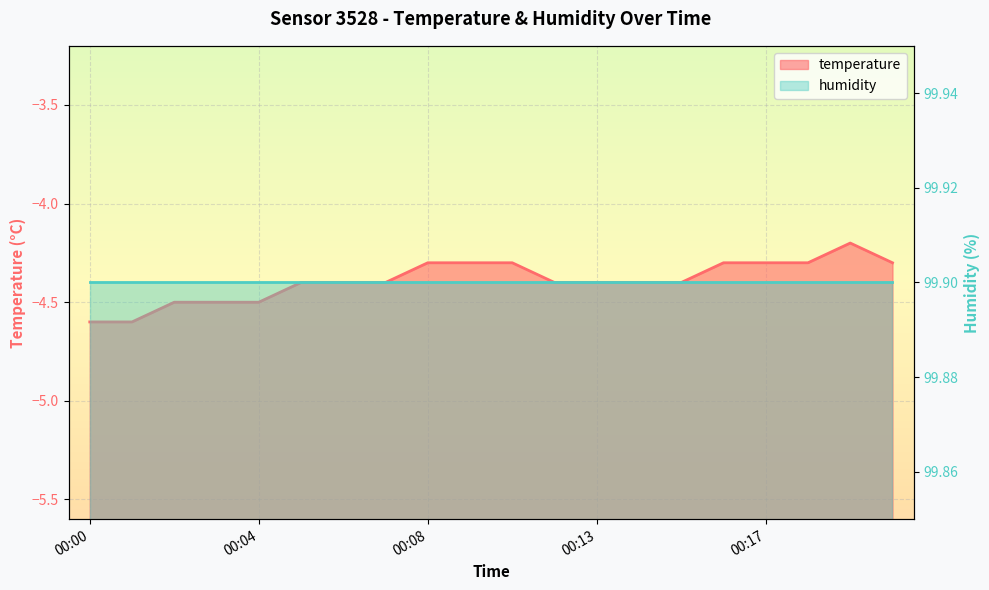

Reading right to left, extract all data points from this chart.

-4.3	-4.2	-4.3	-4.3	-4.3	-4.4	-4.4	-4.4	-4.4	-4.3	-4.3	-4.3	-4.4	-4.4	-4.4	-4.5	-4.5	-4.5	-4.6	-4.6